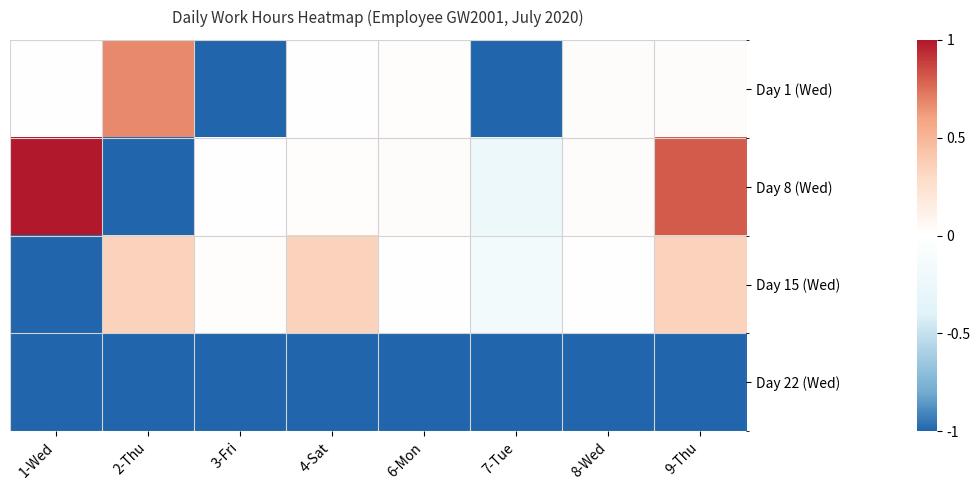

Reading right to left, list all the values displayed in this chart.

Day 1 (Wed): 9-Thu=0.0	8-Wed=0.0	7-Tue=-1.0	6-Mon=0.0	4-Sat=0.0	3-Fri=-1.0	2-Thu=0.7	1-Wed=-0.0
Day 8 (Wed): 9-Thu=0.8	8-Wed=0.0	7-Tue=-0.2	6-Mon=0.0	4-Sat=0.0	3-Fri=-0.0	2-Thu=-1.0	1-Wed=1.0
Day 15 (Wed): 9-Thu=0.3	8-Wed=0.0	7-Tue=-0.2	6-Mon=0.0	4-Sat=0.3	3-Fri=0.0	2-Thu=0.3	1-Wed=-1.0
Day 22 (Wed): 9-Thu=-1.0	8-Wed=-1.0	7-Tue=-1.0	6-Mon=-1.0	4-Sat=-1.0	3-Fri=-1.0	2-Thu=-1.0	1-Wed=-1.0